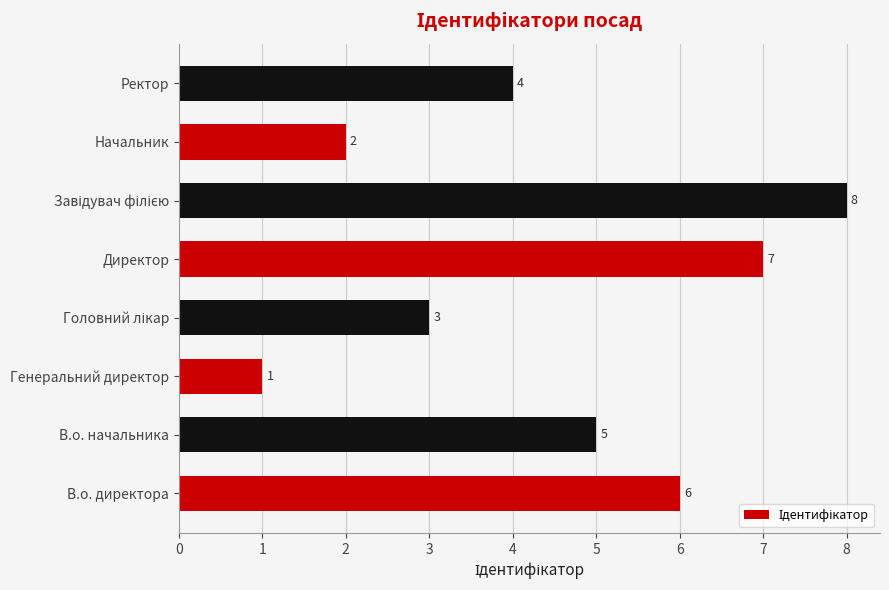

Reading top to bottom, list all the values displayed in this chart.

4	2	8	7	3	1	5	6